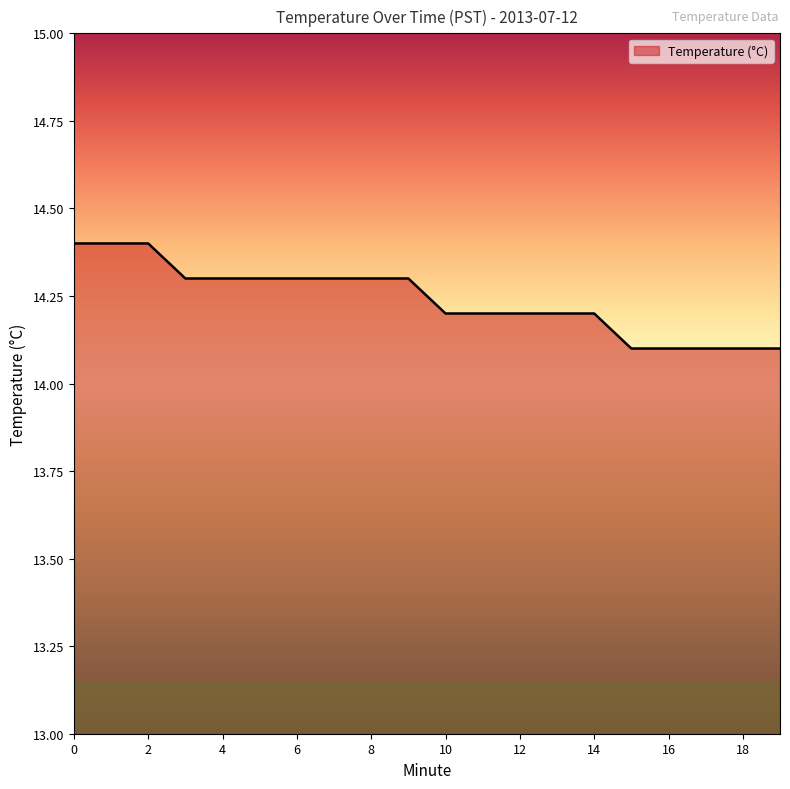

What is the difference between the maximum and minimum values?

0.3